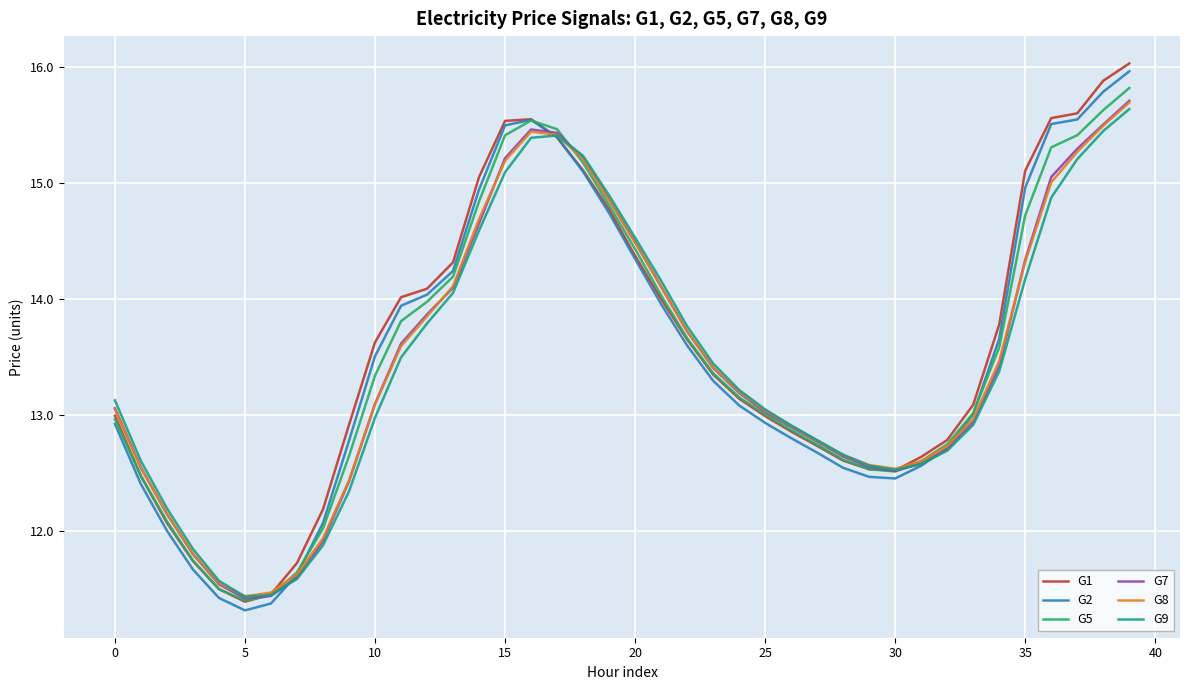

How many lines are shown in the chart?

6